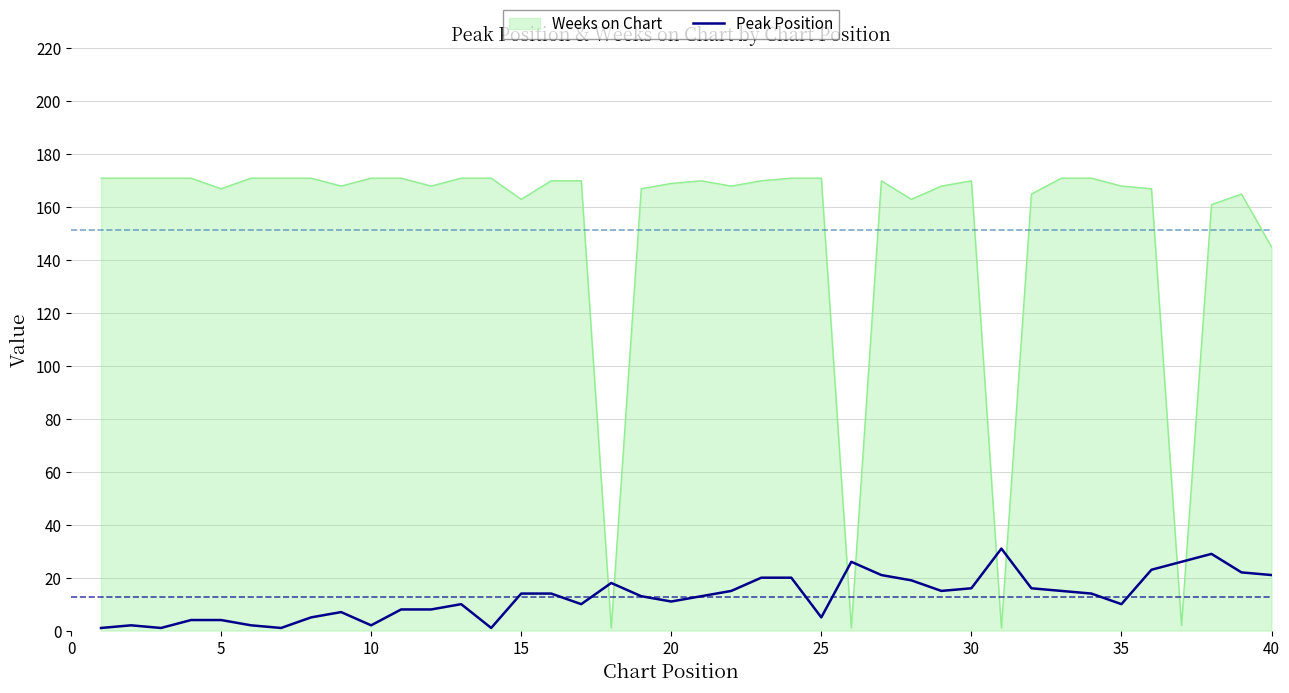

Which series has the widest spread of values?

Weeks on Chart